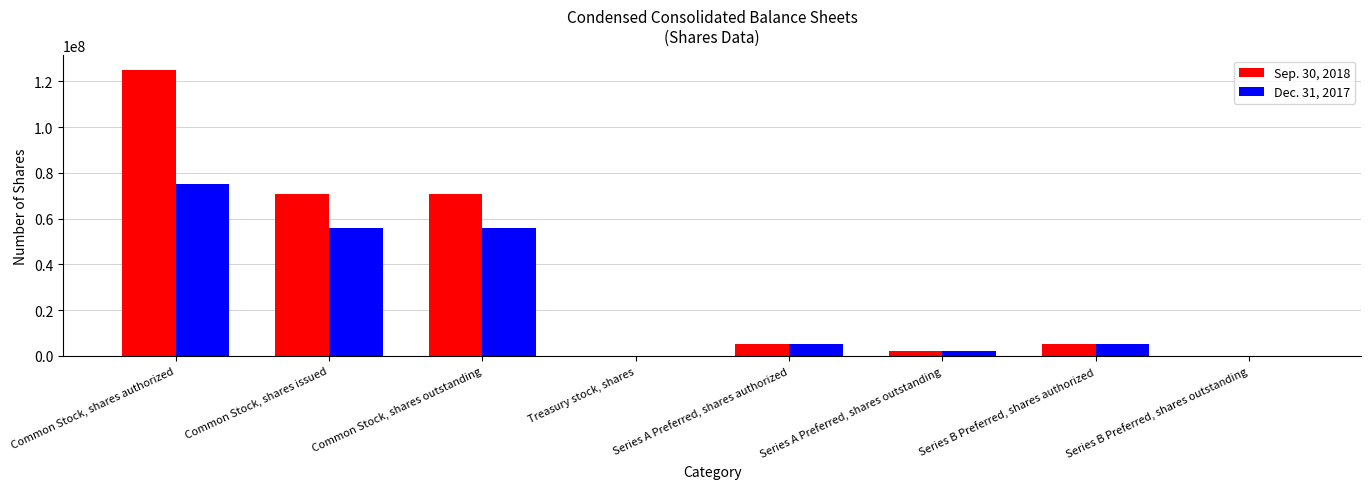

How many categories are shown in the chart?

8